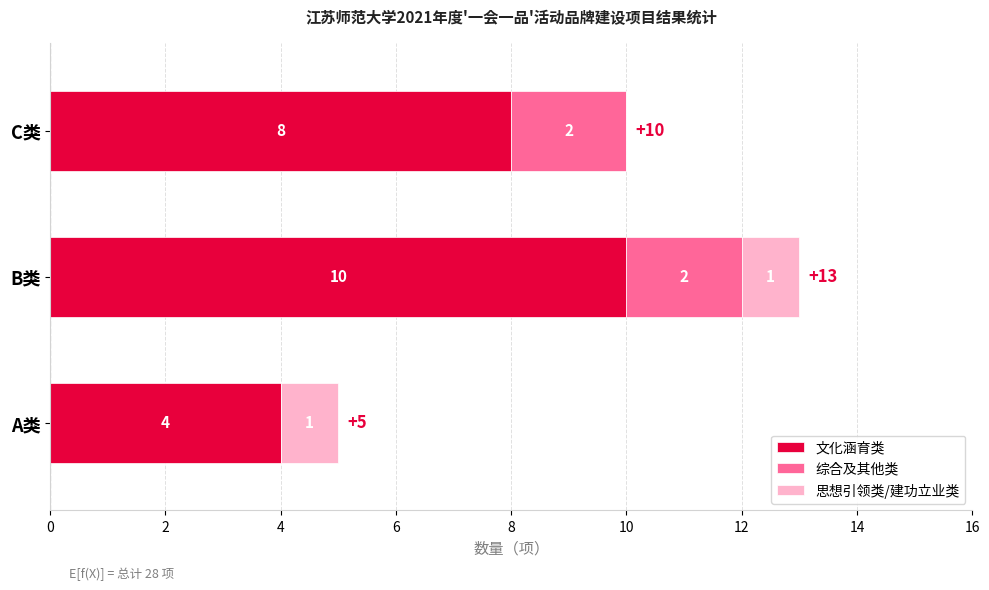

Where is 文化涵育类 nearest to the value 7?

C类